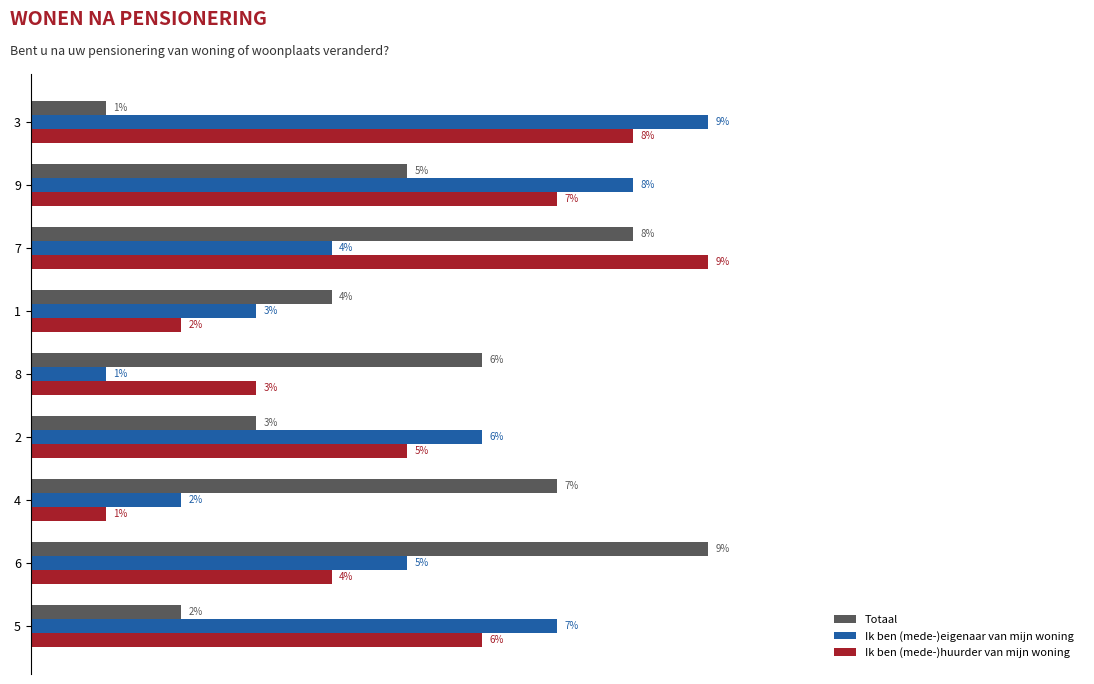

Is the value of Ik ben (mede-)eigenaar van mijn woning at 6 greater than the value of Totaal at 2?

Yes